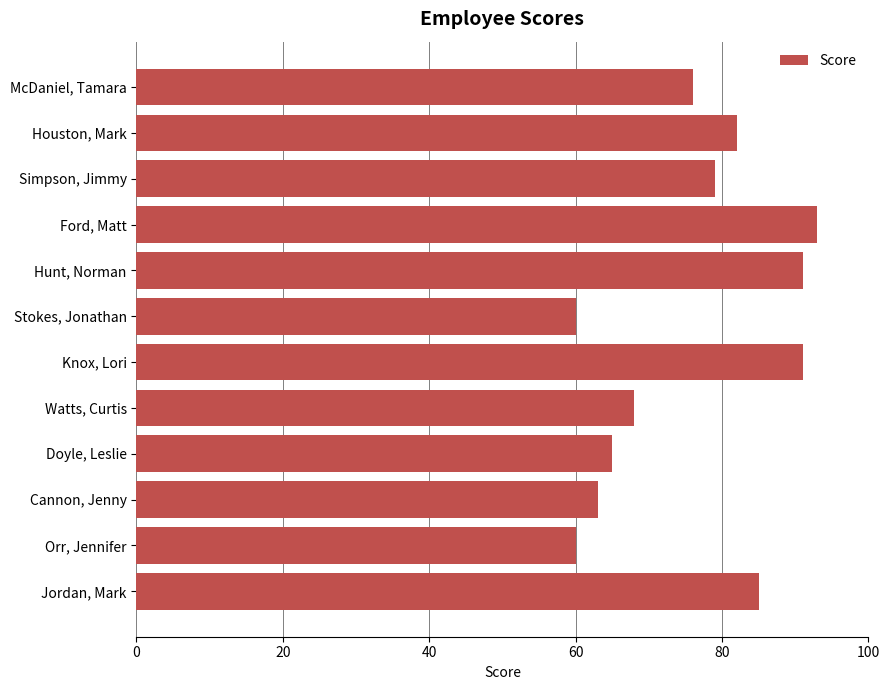

What is the label of the 4th bar from the bottom?

Doyle, Leslie